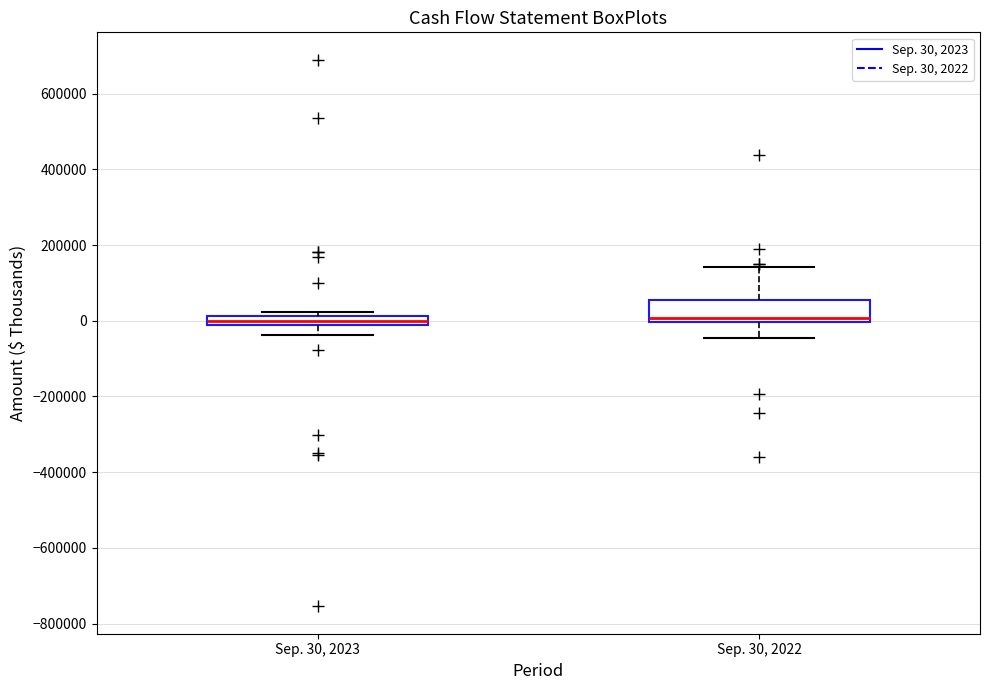

Where is the lower edge of the box for Sep. 30, 2023 on the y-axis? The values are not printed on the chart, so give them approximately, as read against the axis.

-20000